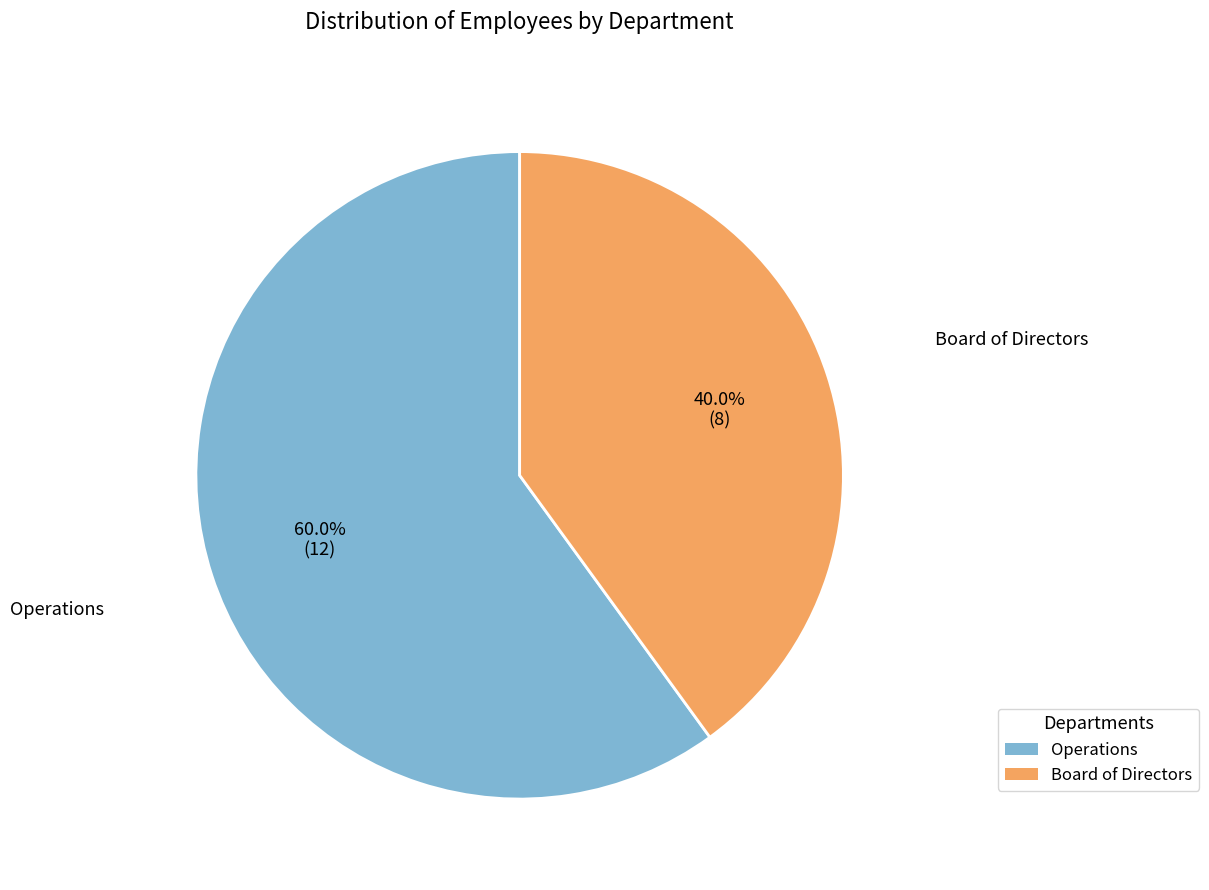

How much of the chart is everything except Operations?

40.0%